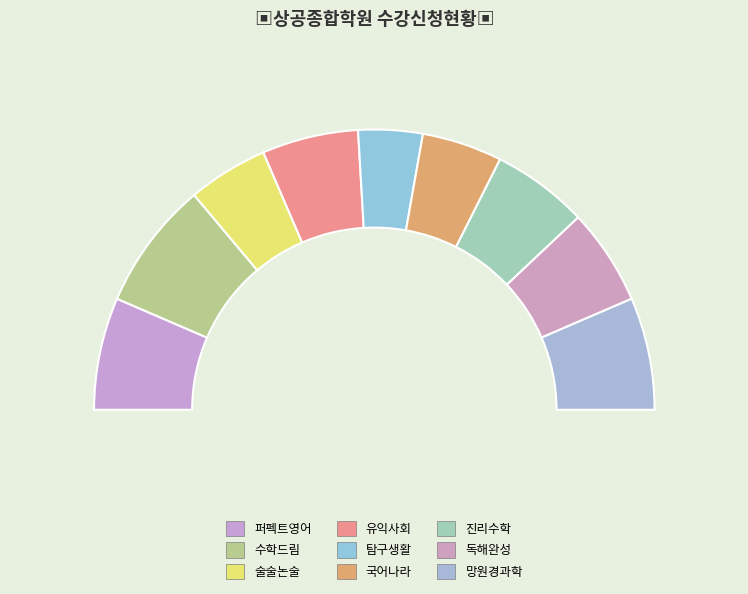

What percentage is the 진리수학 slice, to the nearest percent?

11%